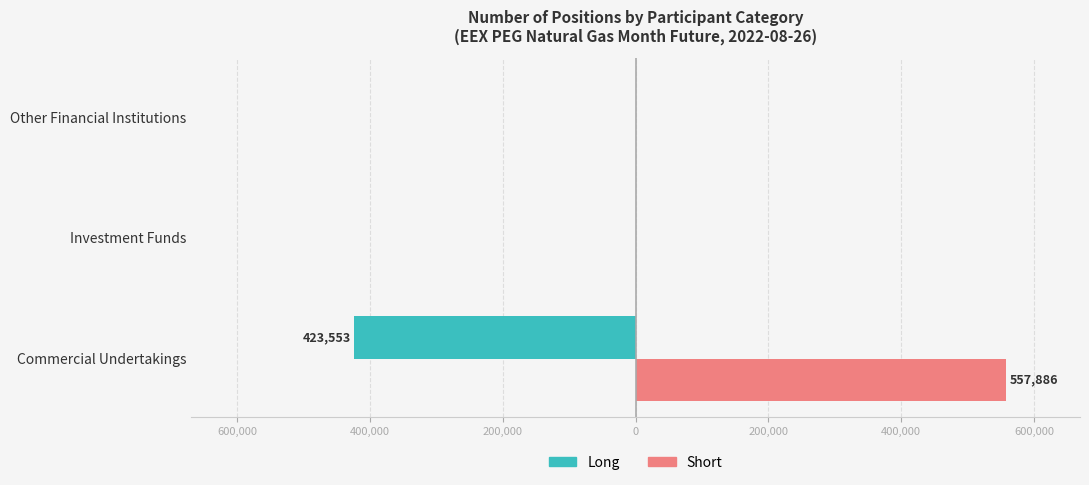

How many Short values are between 0 and 557886?

3